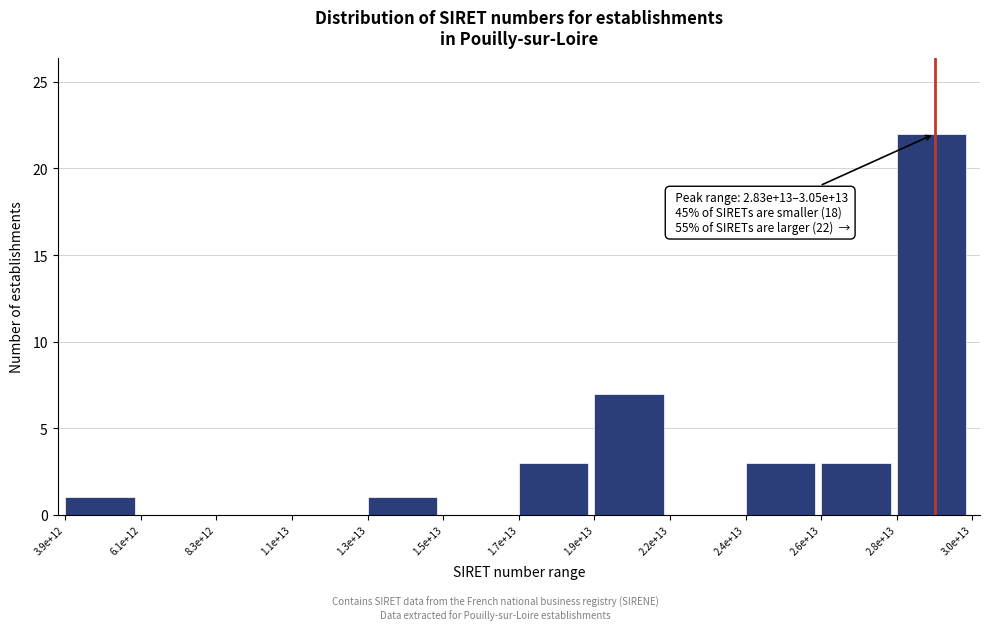

Reading left to right, what are all the values shown in this chart?

3.9e+12=1	6.1e+12=0	8.3e+12=0	1.1e+13=0	1.3e+13=1	1.5e+13=0	1.7e+13=3	1.9e+13=7	2.2e+13=0	2.4e+13=3	2.6e+13=3	2.8e+13=22